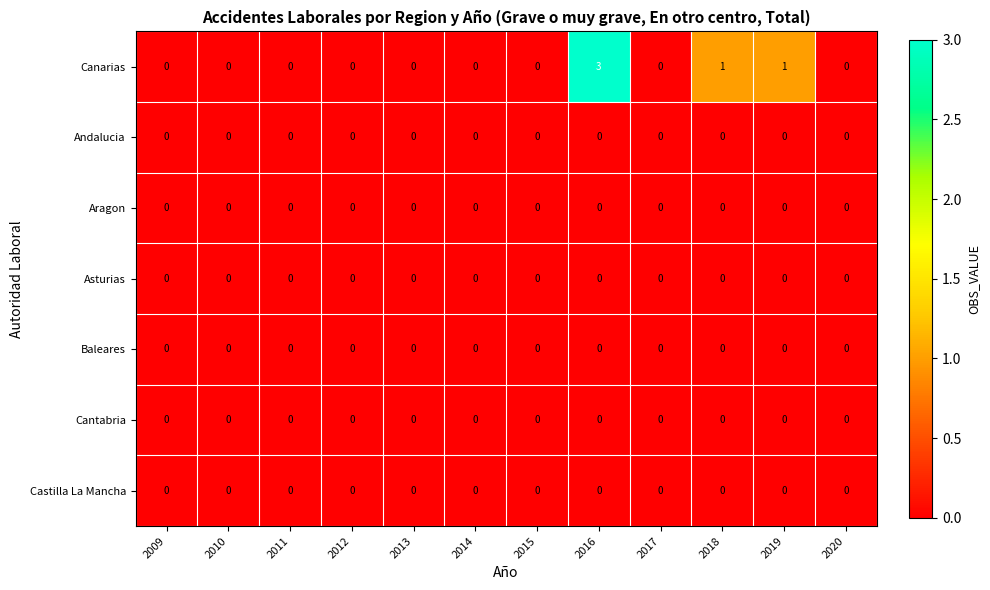

Which series has the largest total across all categories?

Canarias